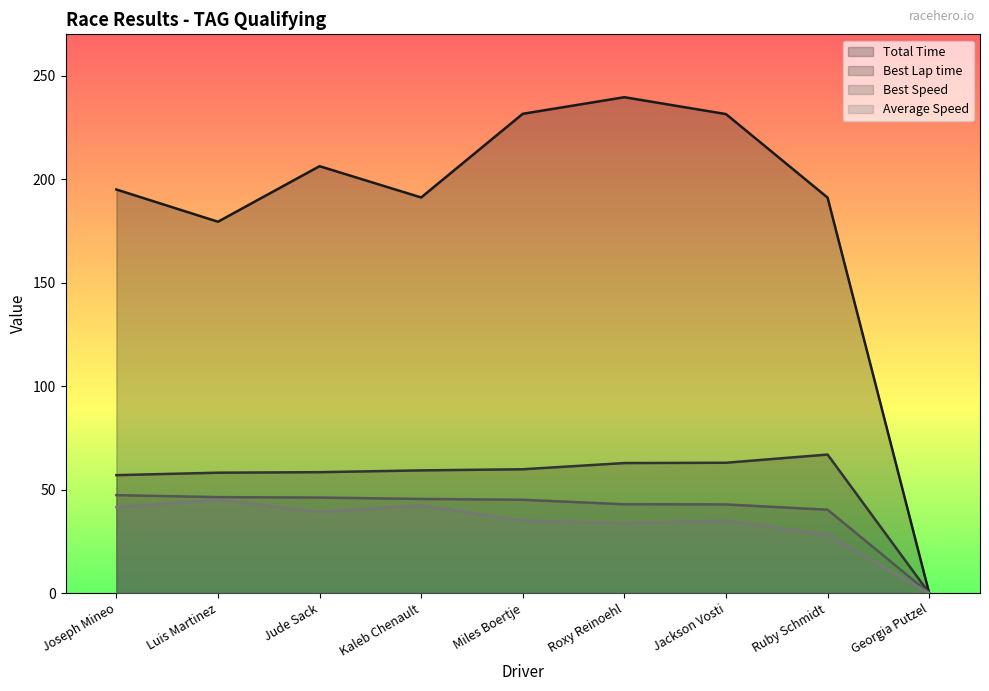

Does the chart display data point markers on the line(s)?

No